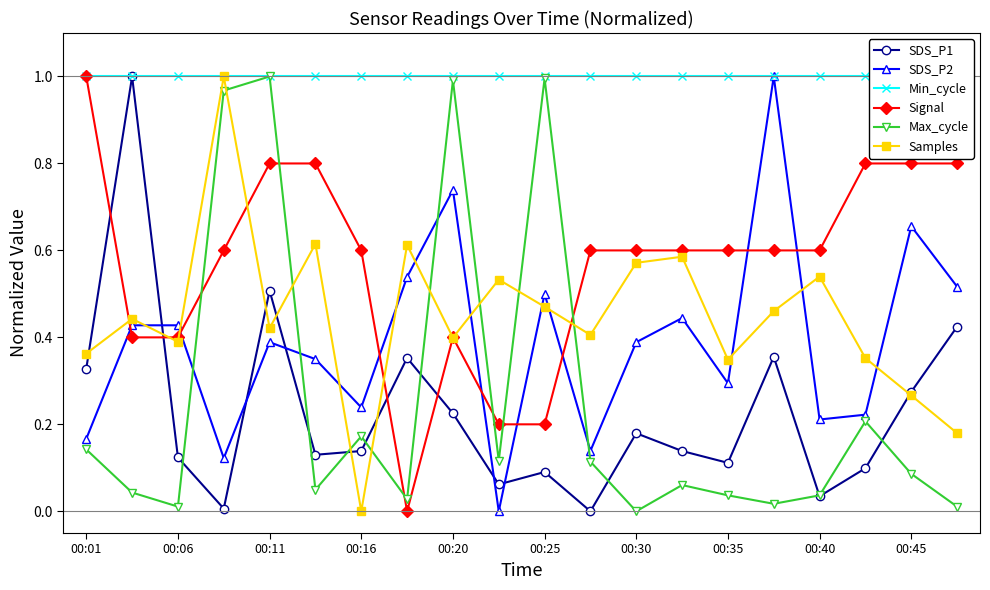

How many values in SDS_P1 are above zero?

19